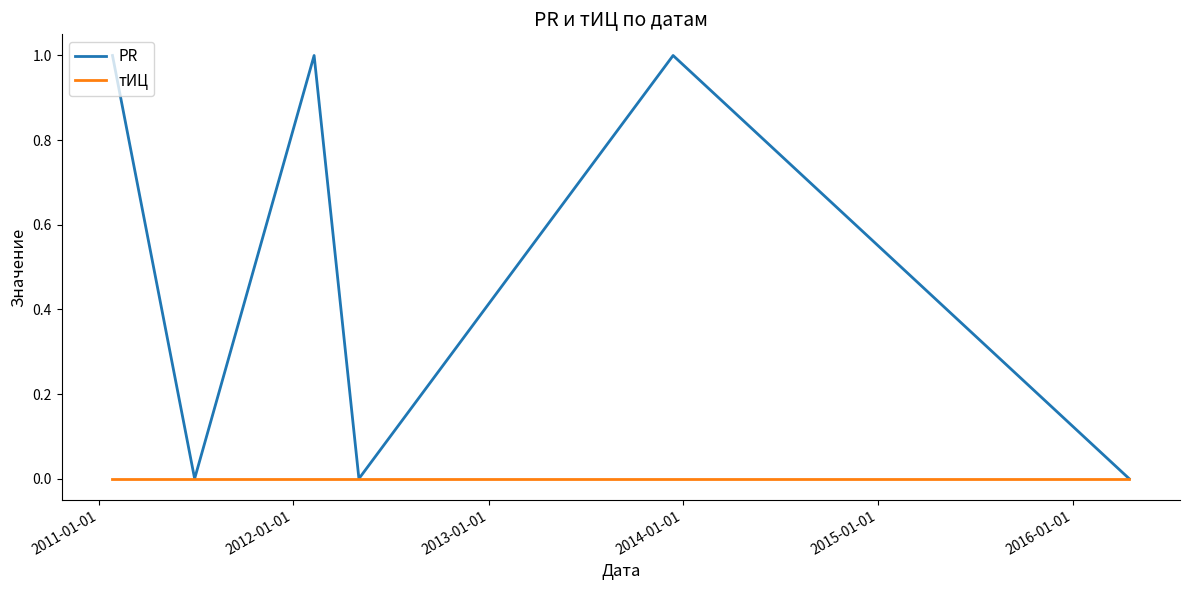

Which series has the largest total across all categories?

PR